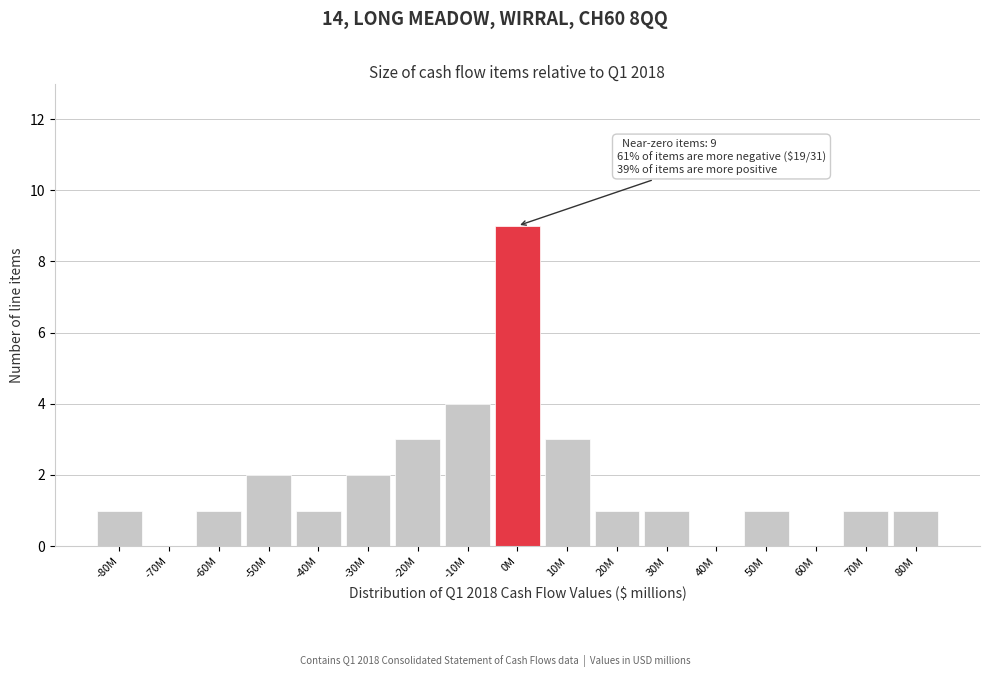

Reading right to left, transcribe all the data shown in this chart.

80M=1	70M=1	60M=0	50M=1	40M=0	30M=1	20M=1	10M=3	0M=9	-10M=4	-20M=3	-30M=2	-40M=1	-50M=2	-60M=1	-70M=0	-80M=1